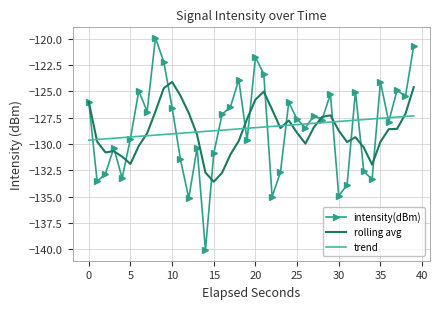

What is the difference between the second highest and minimum values in the rolling avg series?

9.0